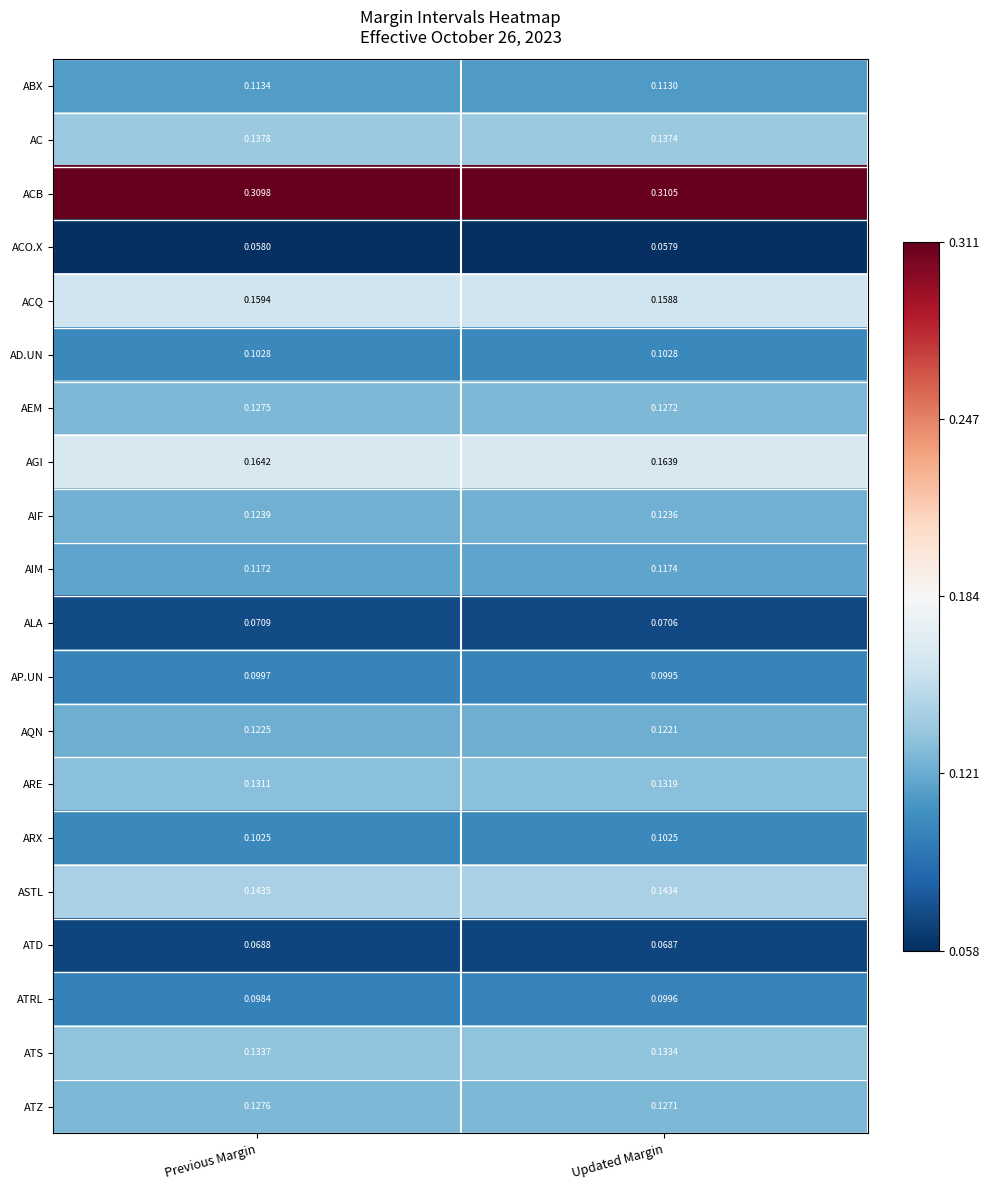

At which label is AGI closest to 0?

Updated Margin